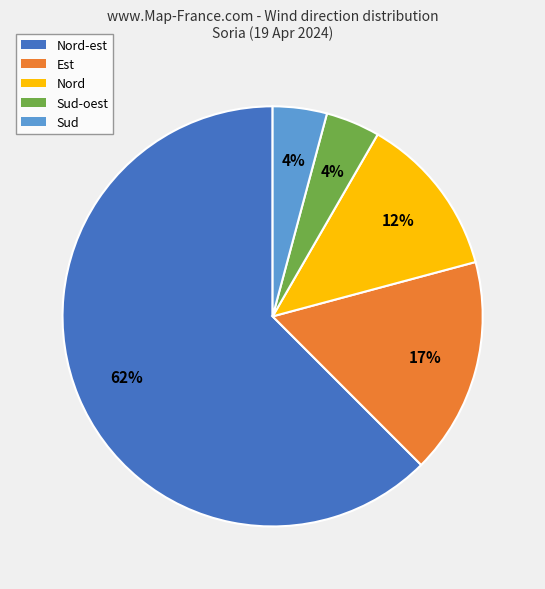

Does any single category account for the majority?

Yes